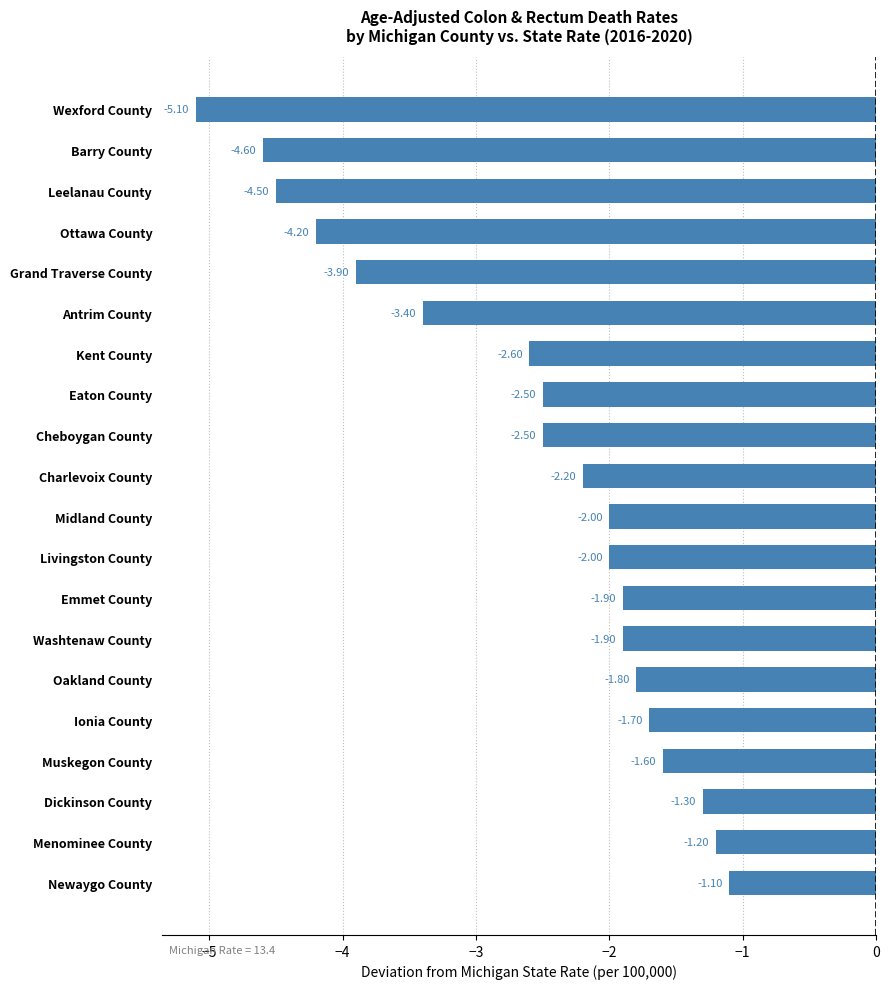

What is the difference between the maximum and minimum values?

4.0